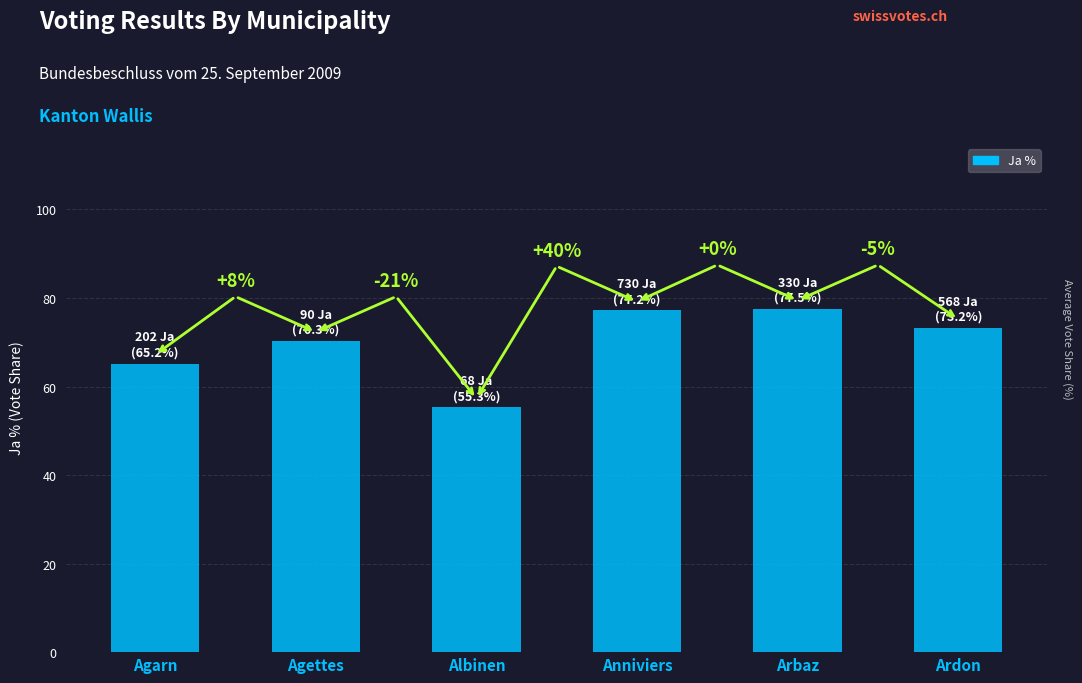

True or false: the data shows 104.8 at Agettes.

False